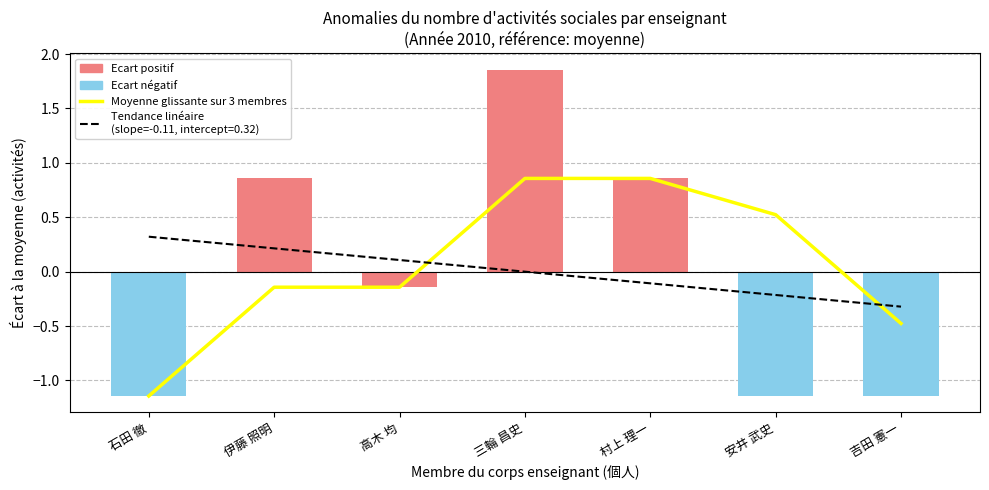

Reading right to left, list all the values displayed in this chart.

吉田 憲一=-0.5	安井 武史=0.5	村上 理一=0.9	三輪 昌史=0.9	高木 均=-0.1	伊藤 照明=-0.1	石田 徹=-1.1